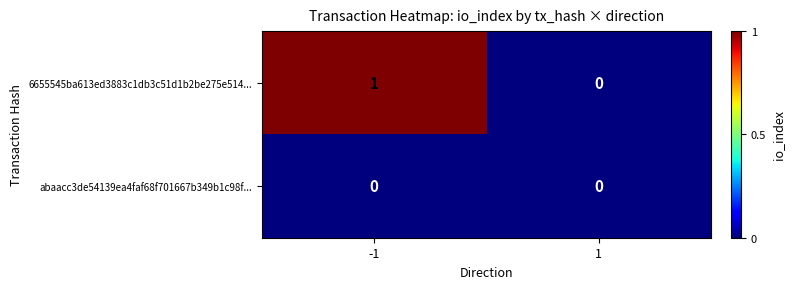

How many distinct data groups are displayed?

2